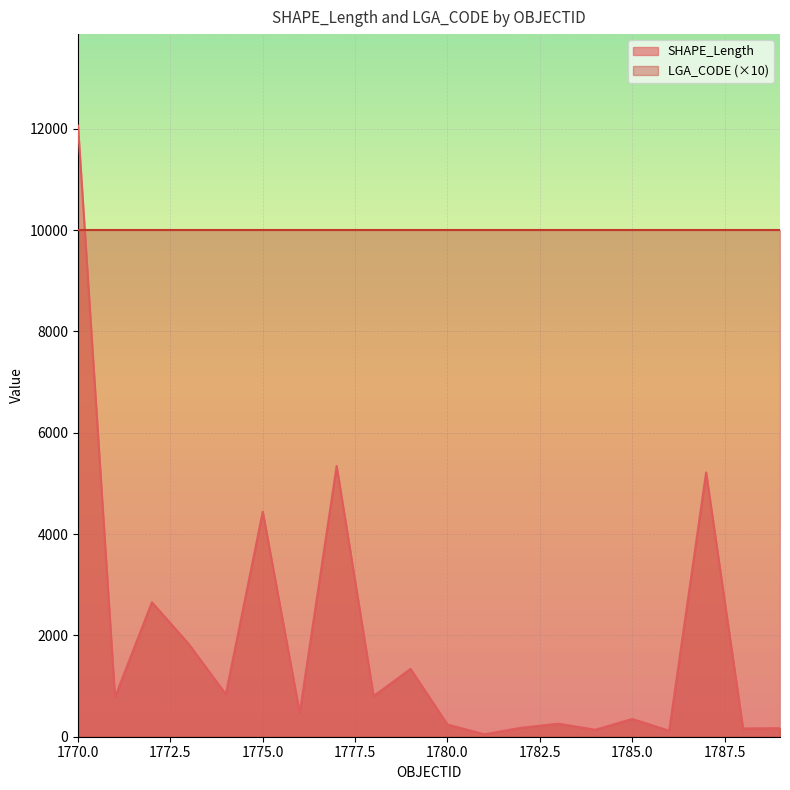

Between 1781 and 1782, which is larger?

1782